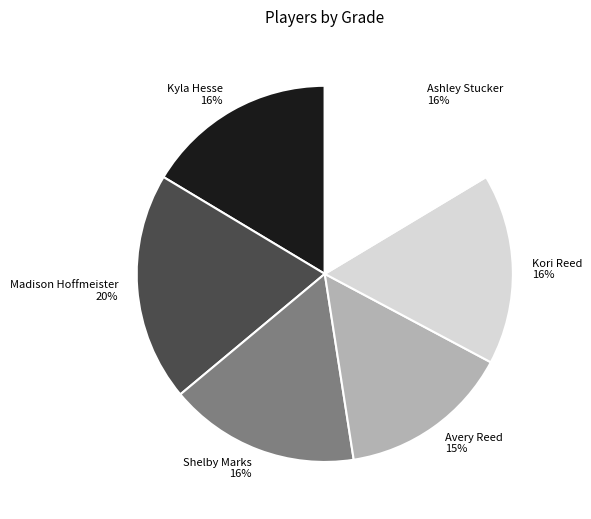

Between Kori Reed and Madison Hoffmeister, which is larger?

Madison Hoffmeister